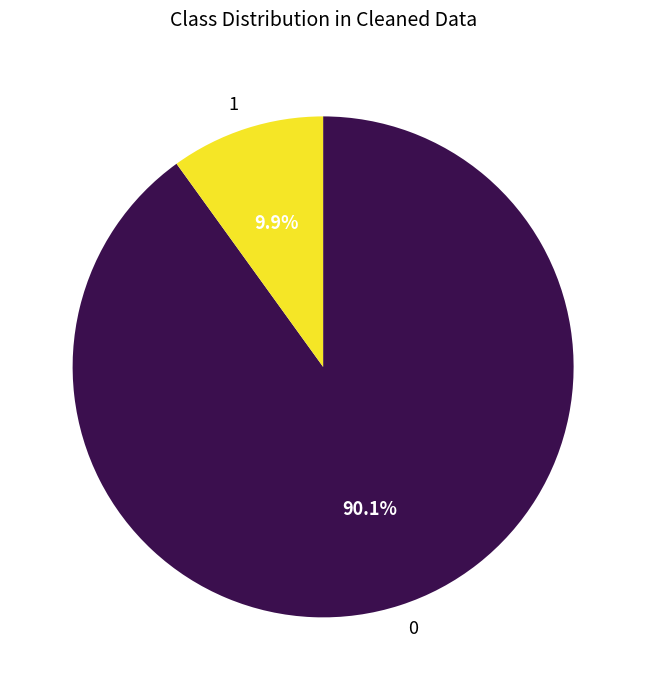

Does 0 account for over 50% of the chart?

Yes